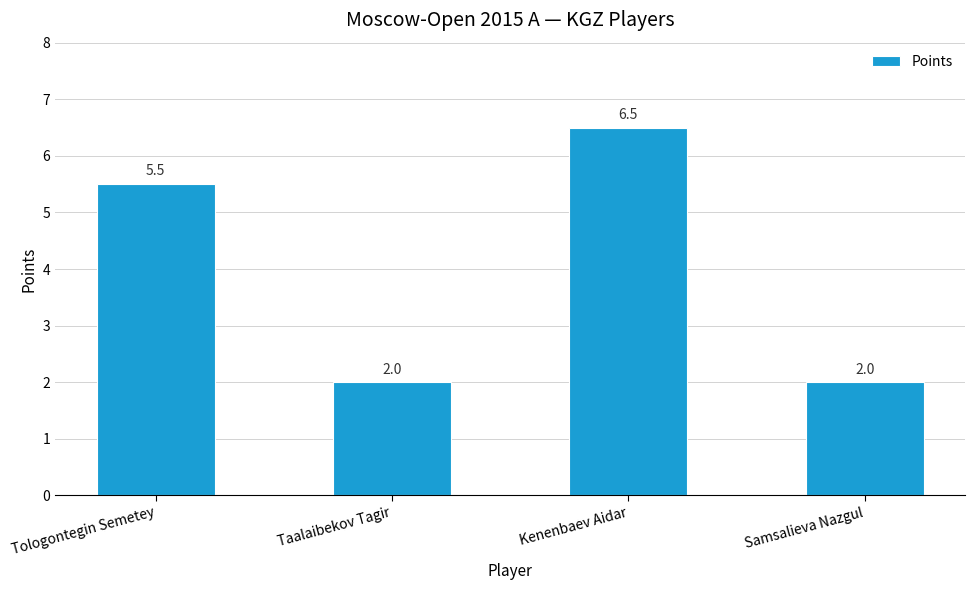

The chart shows a value of 6.5 at Kenenbaev Aidar. True or false?

True